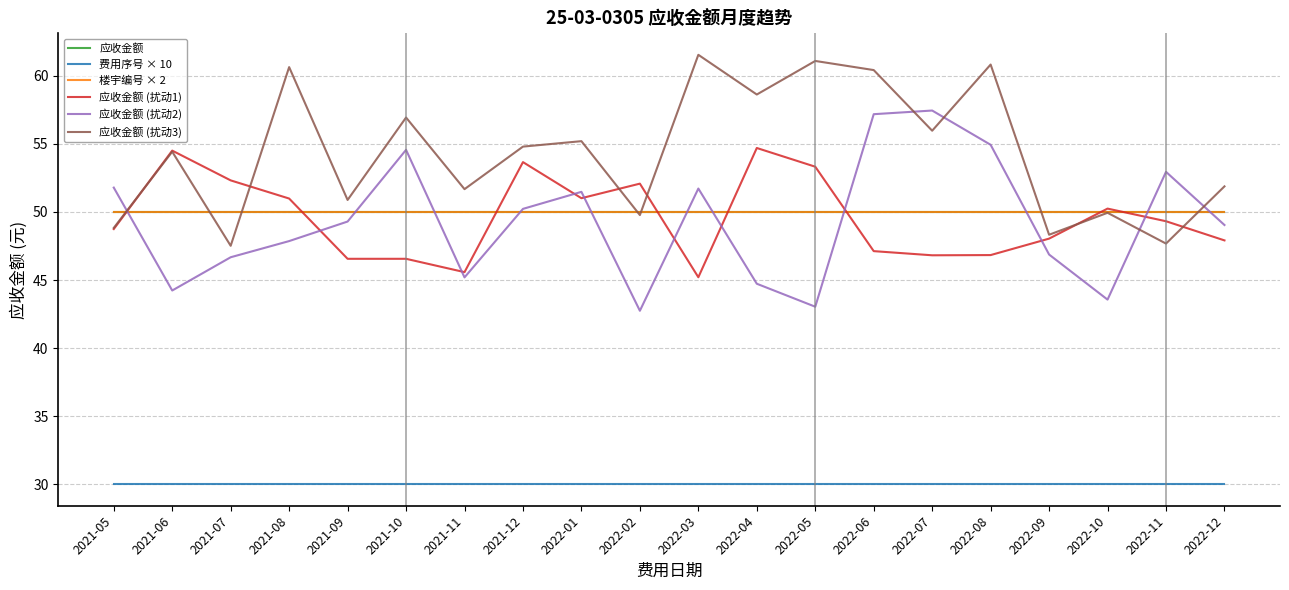

Does the chart display data point markers on the line(s)?

No